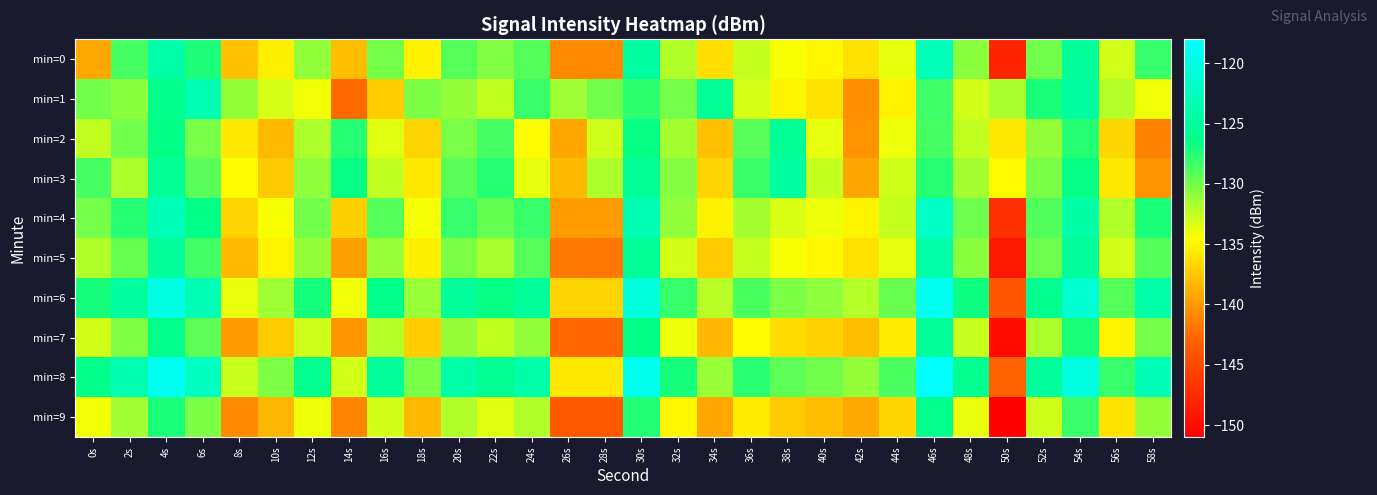

Reading left to right, transcribe all the data shown in this chart.

min=0: 0s=-139.0	2s=-128.5	4s=-124.0	6s=-127.3	8s=-137.8	10s=-135.3	12s=-130.9	14s=-138.1	16s=-130.1	18s=-135.2	20s=-129.0	22s=-130.5	24s=-129.0	26s=-140.7	28s=-140.8	30s=-124.4	32s=-132.0	34s=-136.2	36s=-132.6	38s=-134.3	40s=-134.9	42s=-136.1	44s=-133.6	46s=-123.0	48s=-130.8	50s=-148.0	52s=-129.9	54s=-125.1	56s=-133.0	58s=-128.0
min=1: 0s=-130.0	2s=-130.7	4s=-126.0	6s=-123.3	8s=-131.1	10s=-133.1	12s=-134.1	14s=-142.5	16s=-137.2	18s=-130.3	20s=-131.1	22s=-132.5	24s=-128.2	26s=-131.3	28s=-130.0	30s=-127.7	32s=-130.0	34s=-125.3	36s=-133.1	38s=-135.1	40s=-136.1	42s=-140.5	44s=-135.2	46s=-128.3	48s=-133.0	50s=-131.7	52s=-127.0	54s=-124.3	56s=-132.1	58s=-134.1
min=2: 0s=-132.4	2s=-129.9	4s=-126.3	6s=-130.1	8s=-135.7	10s=-138.2	12s=-131.9	14s=-127.5	16s=-133.6	18s=-136.8	20s=-130.1	22s=-128.4	24s=-134.7	26s=-139.2	28s=-132.9	30s=-126.5	32s=-131.6	34s=-137.8	36s=-129.1	38s=-125.5	40s=-133.7	42s=-140.2	44s=-133.9	46s=-128.4	48s=-132.6	50s=-135.8	52s=-131.1	54s=-127.5	56s=-136.7	58s=-141.2
min=3: 0s=-128.6	2s=-131.9	4s=-125.3	6s=-129.1	8s=-134.7	10s=-137.2	12s=-130.9	14s=-126.5	16s=-132.6	18s=-135.8	20s=-129.1	22s=-127.5	24s=-133.7	26s=-138.2	28s=-131.9	30s=-125.5	32s=-130.6	34s=-136.8	36s=-128.1	38s=-124.5	40s=-132.7	42s=-139.2	44s=-132.9	46s=-127.5	48s=-131.6	50s=-134.8	52s=-130.1	54s=-126.5	56s=-135.7	58s=-140.2
min=4: 0s=-130.0	2s=-127.5	4s=-123.0	6s=-126.3	8s=-136.8	10s=-134.3	12s=-129.9	14s=-137.1	16s=-129.1	18s=-134.2	20s=-128.0	22s=-129.5	24s=-128.0	26s=-139.7	28s=-139.8	30s=-123.4	32s=-131.0	34s=-135.2	36s=-131.6	38s=-133.3	40s=-133.9	42s=-135.1	44s=-132.6	46s=-122.0	48s=-129.8	50s=-147.0	52s=-128.9	54s=-124.1	56s=-132.0	58s=-127.0
min=5: 0s=-132.0	2s=-129.7	4s=-125.0	6s=-128.3	8s=-138.1	10s=-135.1	12s=-131.1	14s=-139.5	16s=-131.2	18s=-135.3	20s=-130.3	22s=-131.7	24s=-129.0	26s=-141.7	28s=-141.8	30s=-125.4	32s=-133.0	34s=-137.2	36s=-132.6	38s=-134.3	40s=-134.9	42s=-136.1	44s=-133.6	46s=-124.0	48s=-130.8	50s=-149.0	52s=-129.9	54s=-125.1	56s=-133.0	58s=-129.0
min=6: 0s=-127.0	2s=-124.5	4s=-120.0	6s=-123.3	8s=-133.8	10s=-131.3	12s=-126.9	14s=-134.1	16s=-126.1	18s=-131.2	20s=-125.0	22s=-126.5	24s=-125.0	26s=-136.7	28s=-136.8	30s=-120.4	32s=-128.0	34s=-132.2	36s=-128.6	38s=-130.3	40s=-130.9	42s=-132.1	44s=-129.6	46s=-119.0	48s=-126.8	50s=-144.0	52s=-125.9	54s=-121.1	56s=-129.0	58s=-124.0
min=7: 0s=-133.0	2s=-130.5	4s=-126.0	6s=-129.3	8s=-139.8	10s=-137.3	12s=-132.9	14s=-140.1	16s=-132.1	18s=-137.2	20s=-131.0	22s=-132.5	24s=-131.0	26s=-142.7	28s=-142.8	30s=-126.4	32s=-134.0	34s=-138.2	36s=-134.6	38s=-136.3	40s=-136.9	42s=-138.1	44s=-135.6	46s=-125.0	48s=-132.8	50s=-150.0	52s=-131.9	54s=-127.1	56s=-135.0	58s=-130.0
min=8: 0s=-126.0	2s=-123.5	4s=-119.0	6s=-122.3	8s=-132.8	10s=-130.3	12s=-125.9	14s=-133.1	16s=-125.1	18s=-130.2	20s=-124.0	22s=-125.5	24s=-124.0	26s=-135.7	28s=-135.8	30s=-119.4	32s=-127.0	34s=-131.2	36s=-127.6	38s=-129.3	40s=-129.9	42s=-131.1	44s=-128.6	46s=-118.0	48s=-125.8	50s=-143.0	52s=-124.9	54s=-120.1	56s=-128.0	58s=-123.0
min=9: 0s=-134.0	2s=-131.5	4s=-127.0	6s=-130.3	8s=-140.8	10s=-138.3	12s=-133.9	14s=-141.1	16s=-133.1	18s=-138.2	20s=-132.0	22s=-133.5	24s=-132.0	26s=-143.7	28s=-143.8	30s=-127.4	32s=-135.0	34s=-139.2	36s=-135.6	38s=-137.3	40s=-137.9	42s=-139.1	44s=-136.6	46s=-126.0	48s=-133.8	50s=-151.0	52s=-132.9	54s=-128.1	56s=-136.0	58s=-131.0